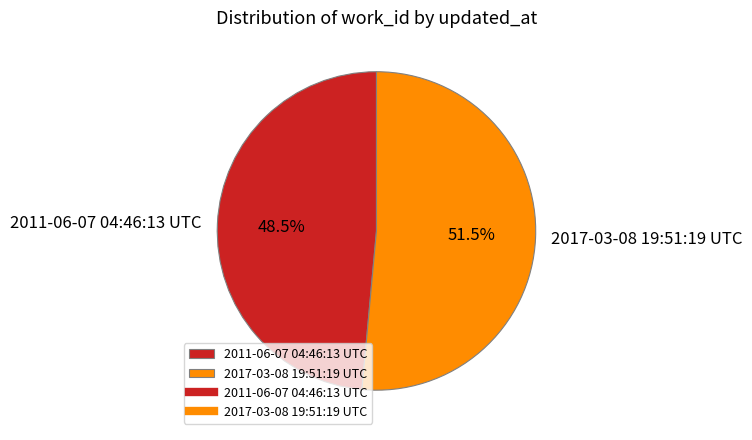

How many segments does this pie chart have?

2